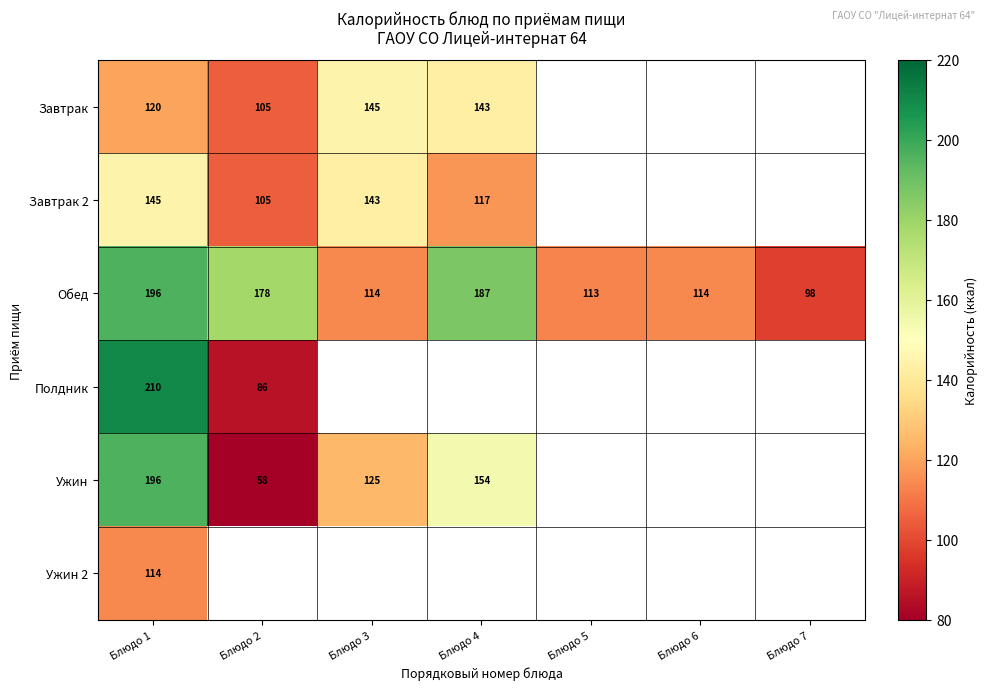

What is the difference between the maximum and second lowest values in the Обед series?

83